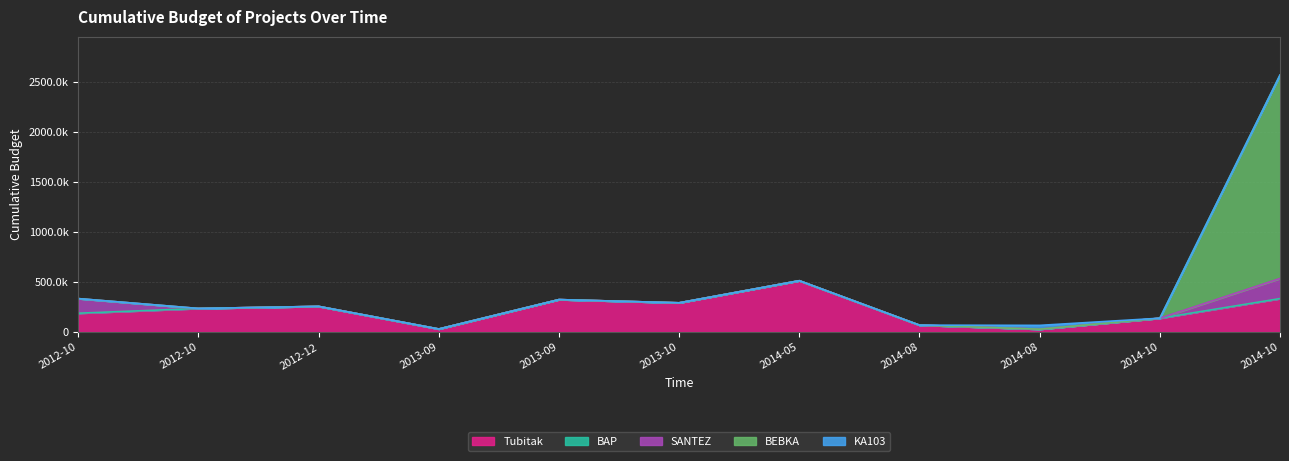

How many values in the SANTEZ series exceed 0?

2